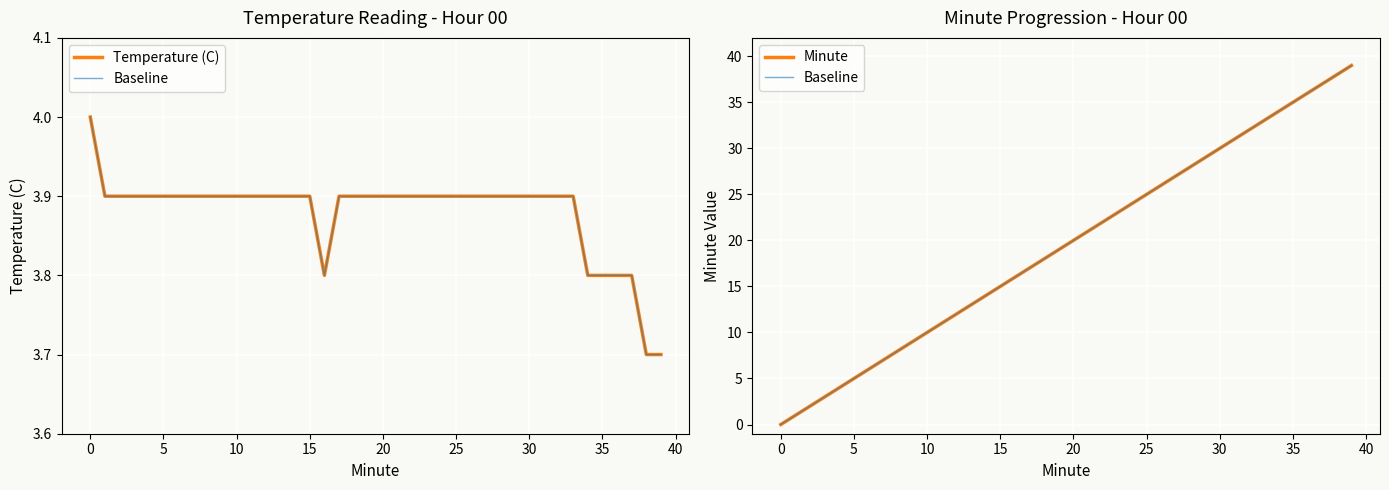

True or false: Minute has a value of 17.0 at 17.

True